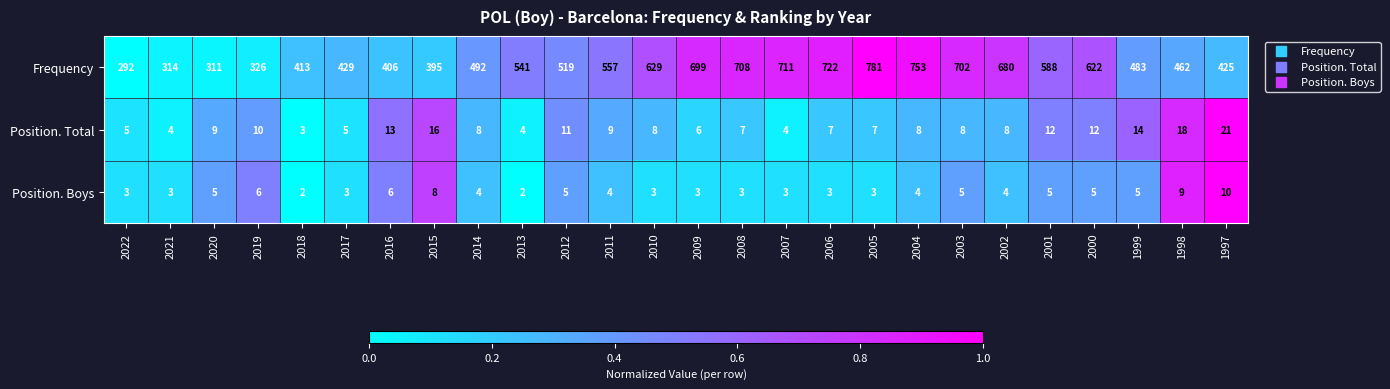

What is the spread (max minus min) of values at 2010?

626